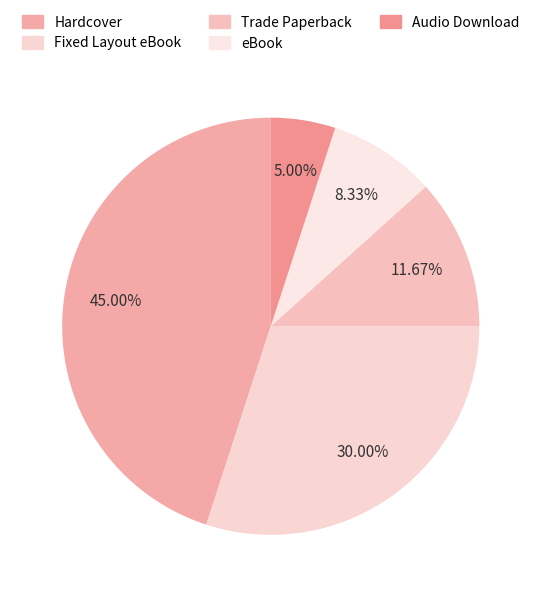

Does any single category account for the majority?

No